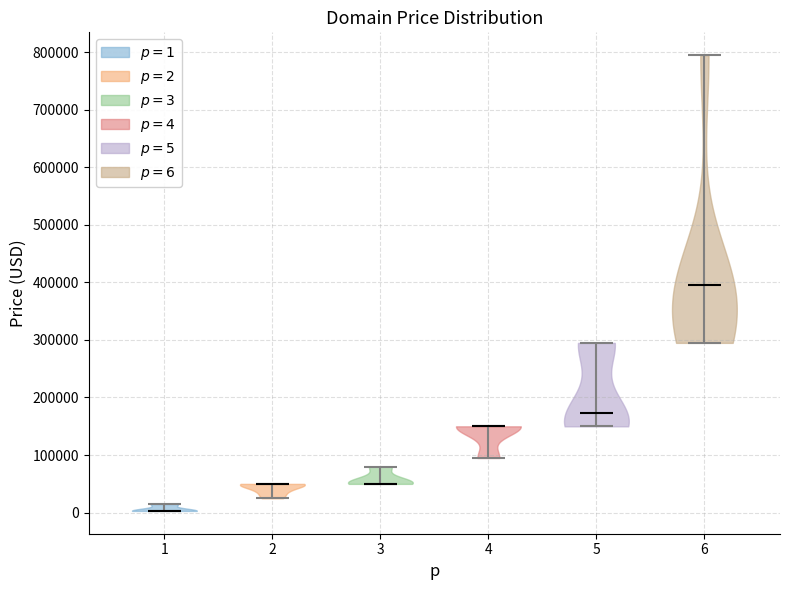

What is the lowest point the violin at x = 3 reaches on the y-axis? The values are not printed on the chart, so give them approximately, as read against the axis.

50000